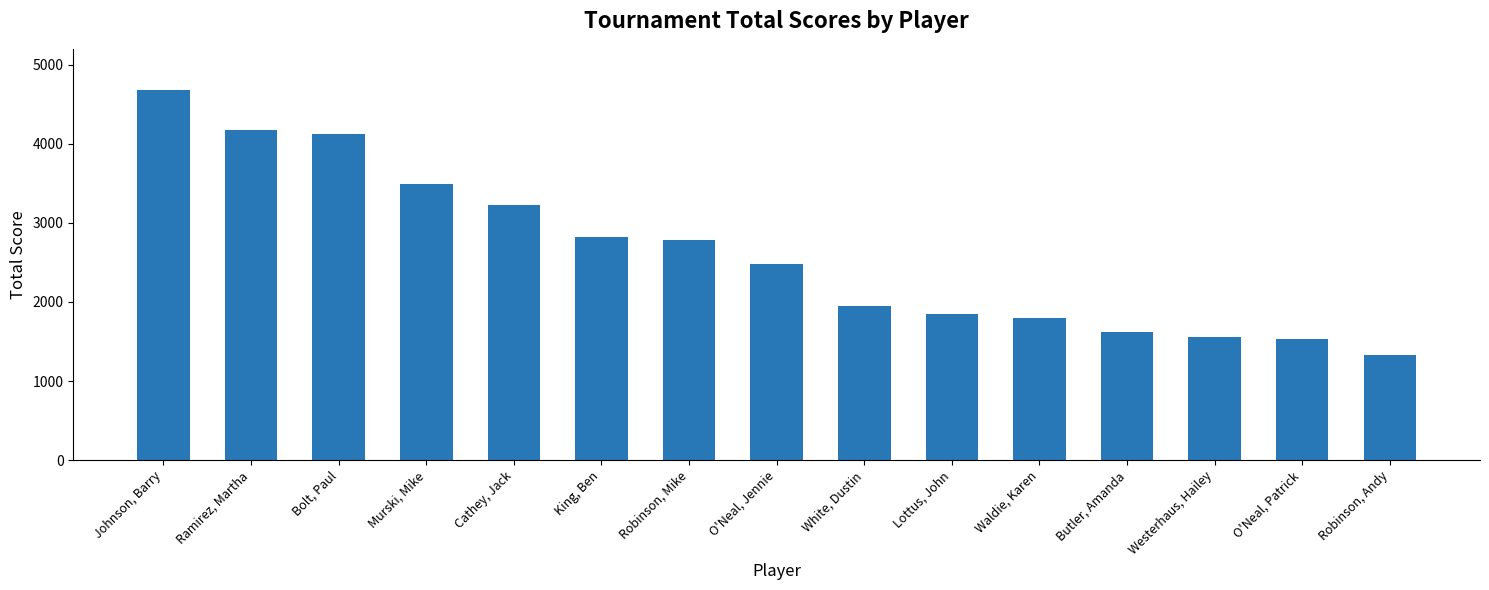

Reading left to right, list all the values displayed in this chart.

4675	4175	4125	3490	3225	2825	2785	2480	1950	1850	1795	1625	1555	1530	1325